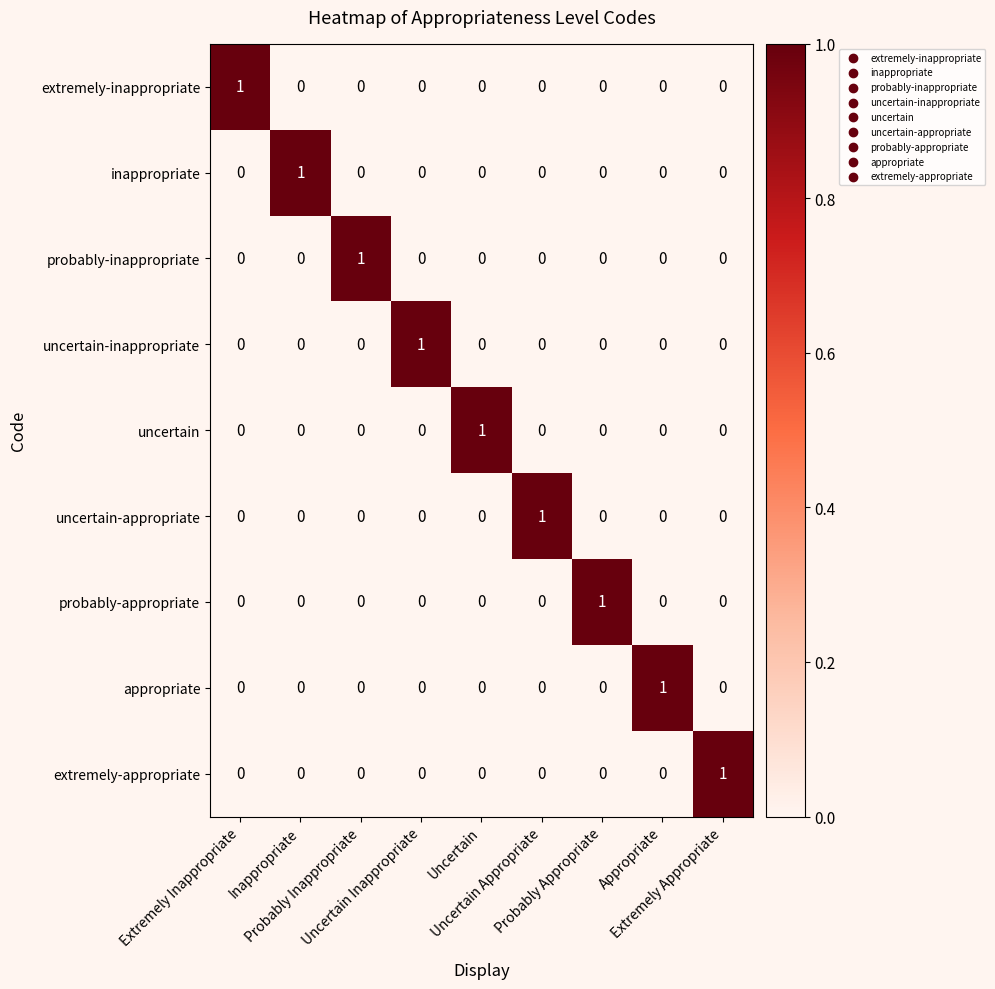

Count the number of data series in this chart.

9